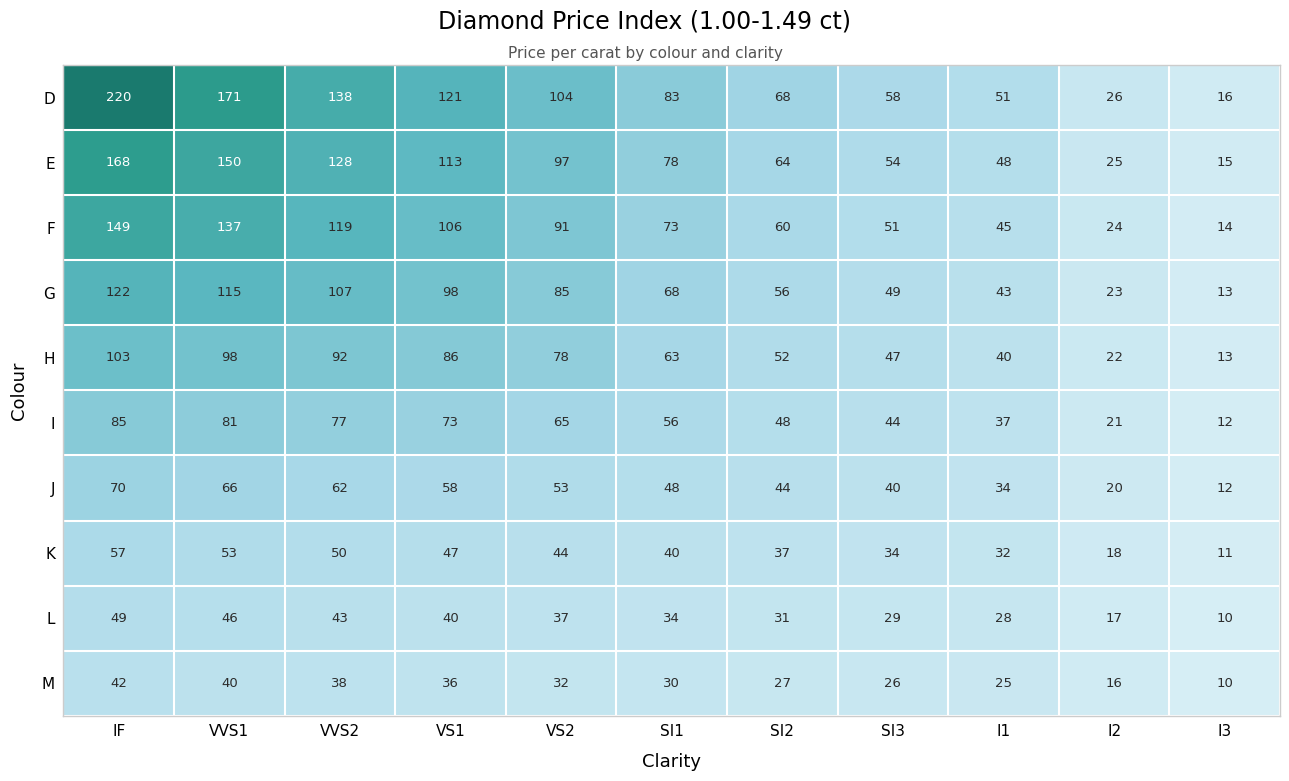

At which label does E first exceed 78?

IF